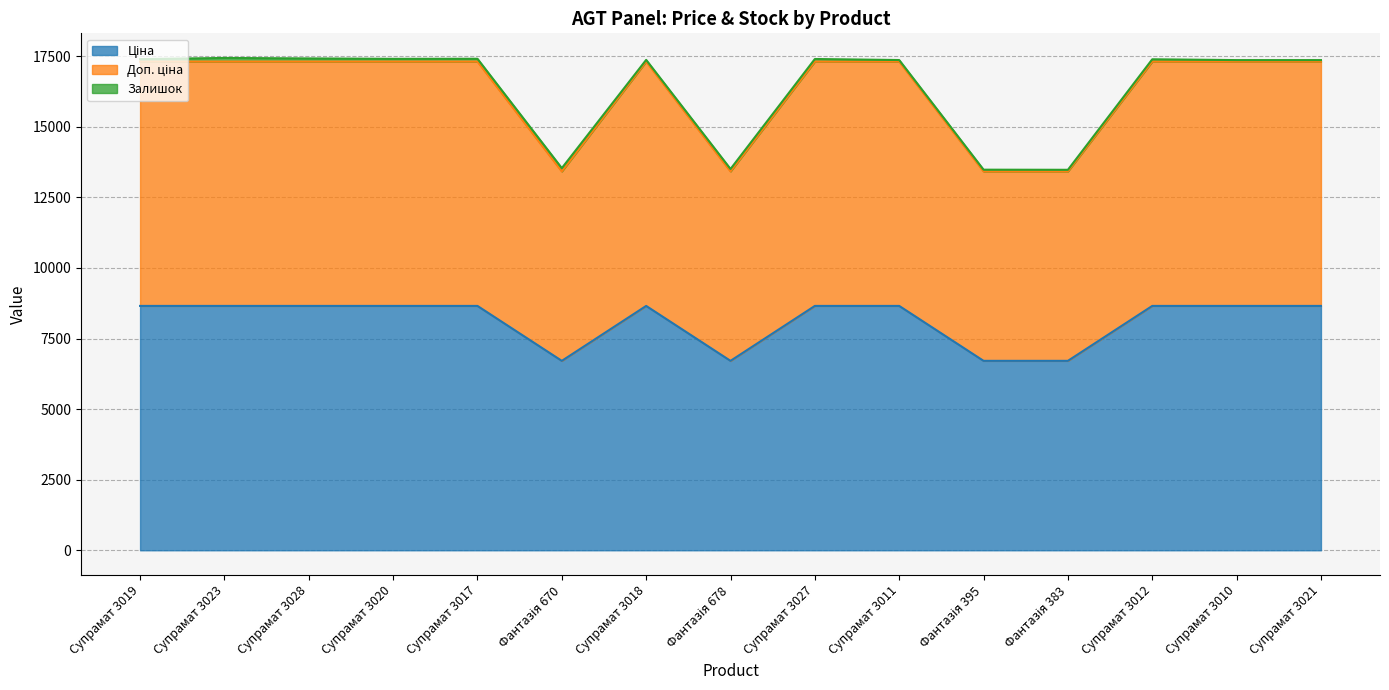

Does the chart display data point markers on the line(s)?

No